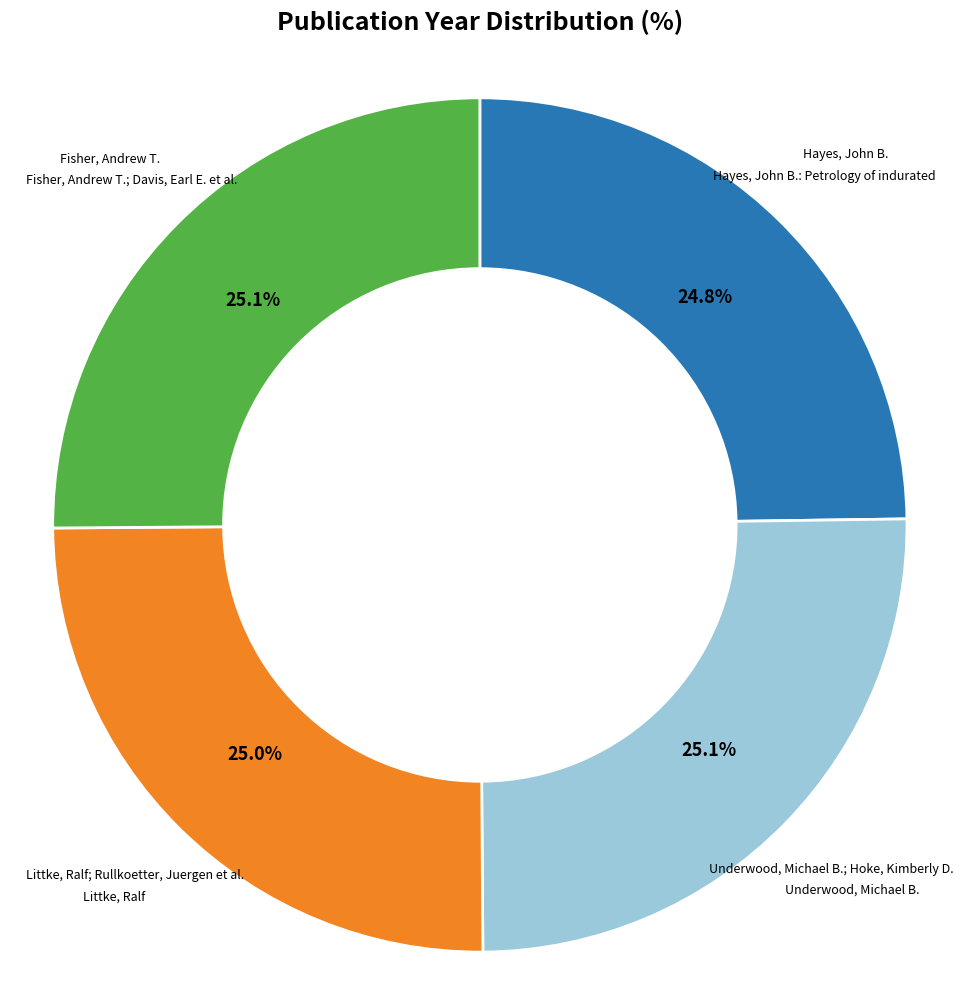

Is there any slice that represents more than half of the pie?

No